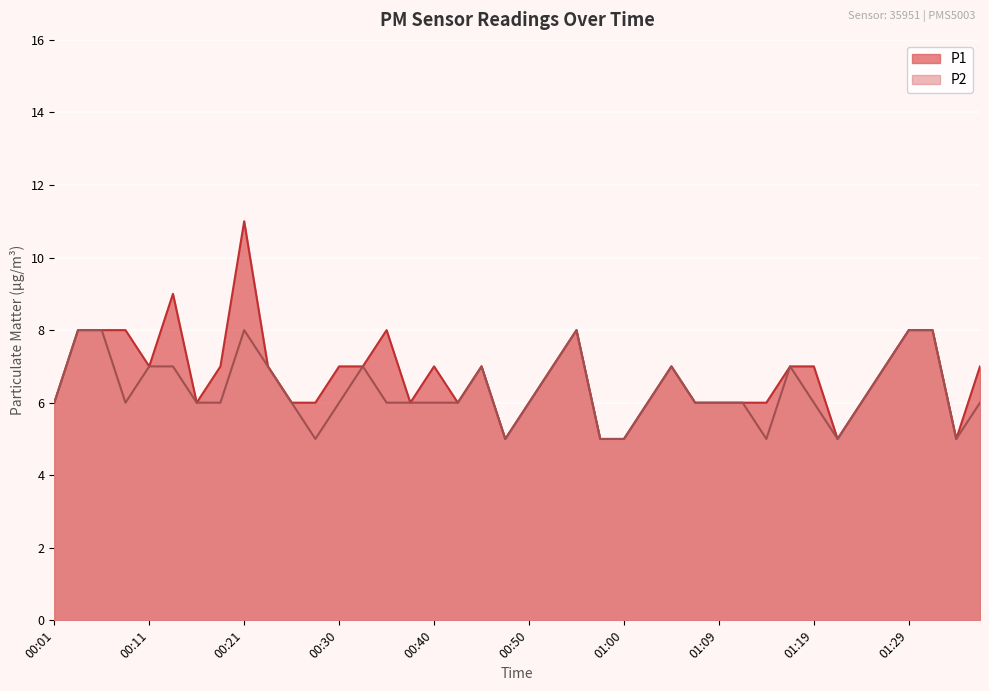

What is the minimum value for P2?

5